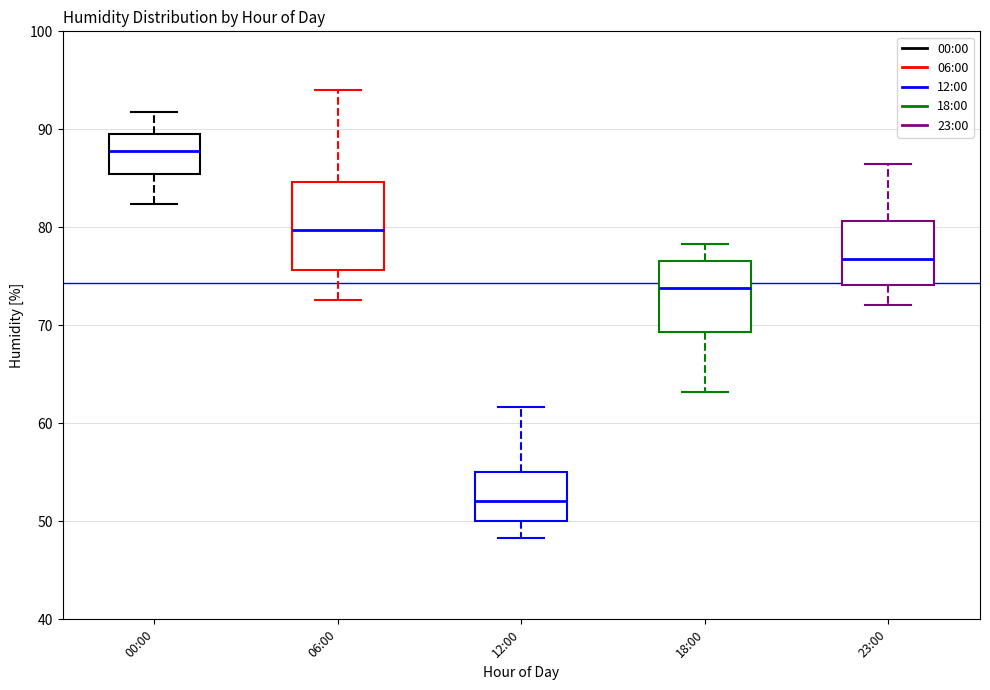

Reading left to right, read every box against the y-axis: the position of its median line, the range the box covers, and the ends of its whiskers. The values are not printed on the chart, so give them approximately, as read against the axis.

00:00: median 88, box 85 to 90, whiskers 82 to 92
06:00: median 80, box 76 to 85, whiskers 73 to 94
12:00: median 52, box 50 to 55, whiskers 48 to 62
18:00: median 74, box 69 to 77, whiskers 63 to 78
23:00: median 77, box 74 to 81, whiskers 72 to 87